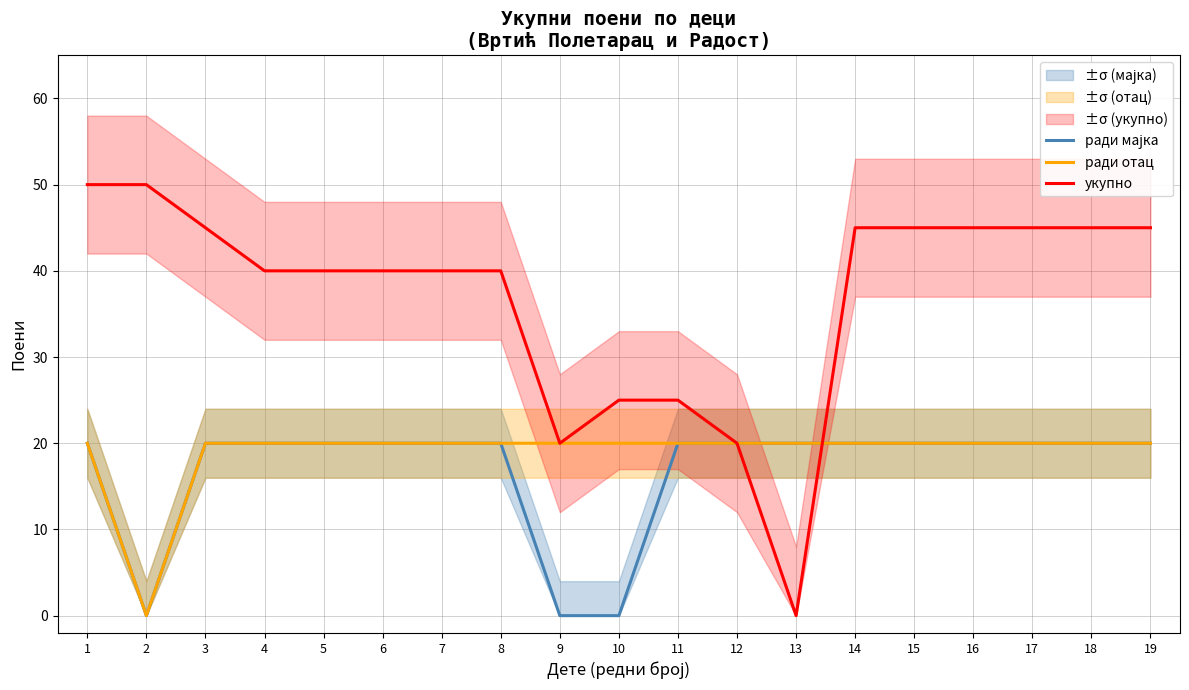

Between 11 and 18, which series saw the biggest shift?

укупно